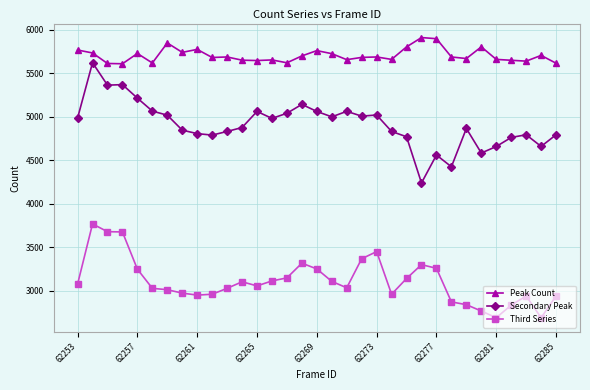

In Third Series, how many points are higher than both neighbors (excluding endpoints)?

6